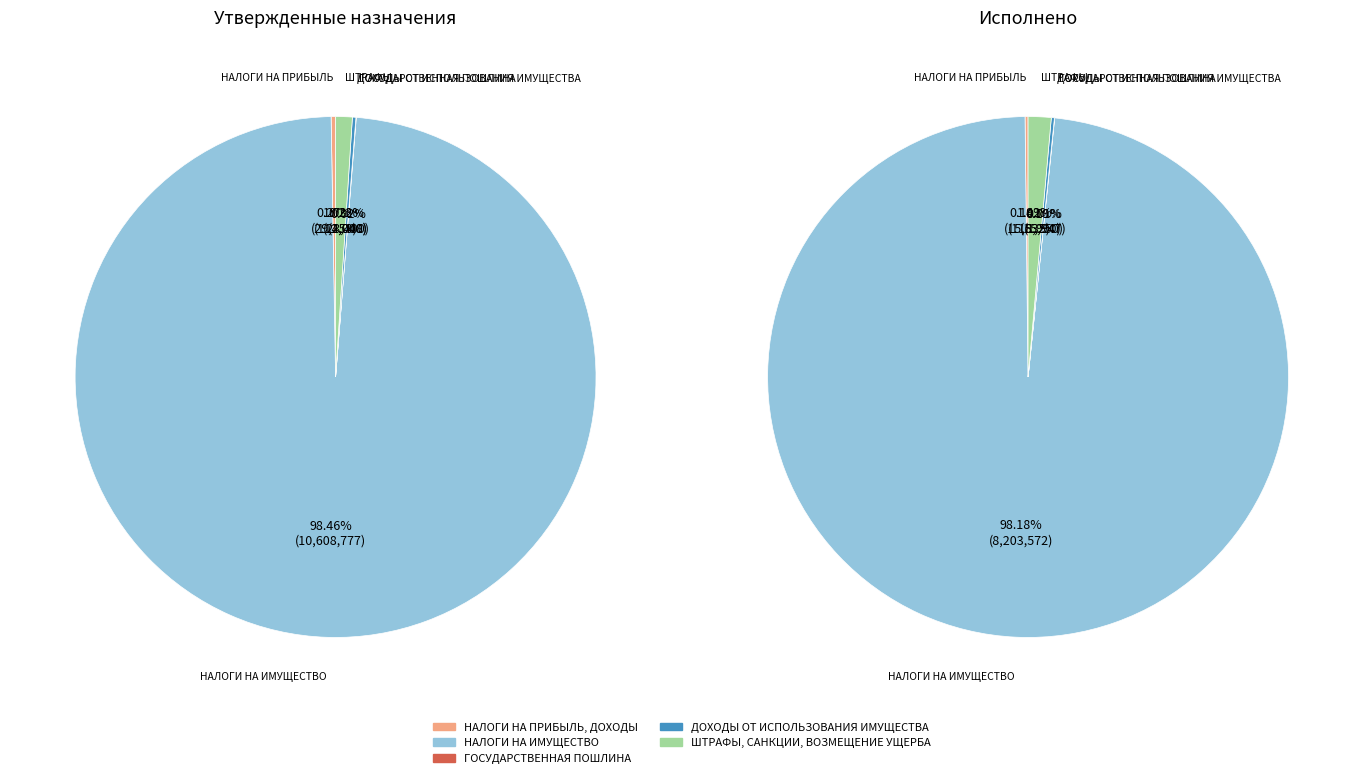

The ГОСУДАРСТВЕННАЯ ПОШЛИНА slice represents 0% of the pie. True or false?

True